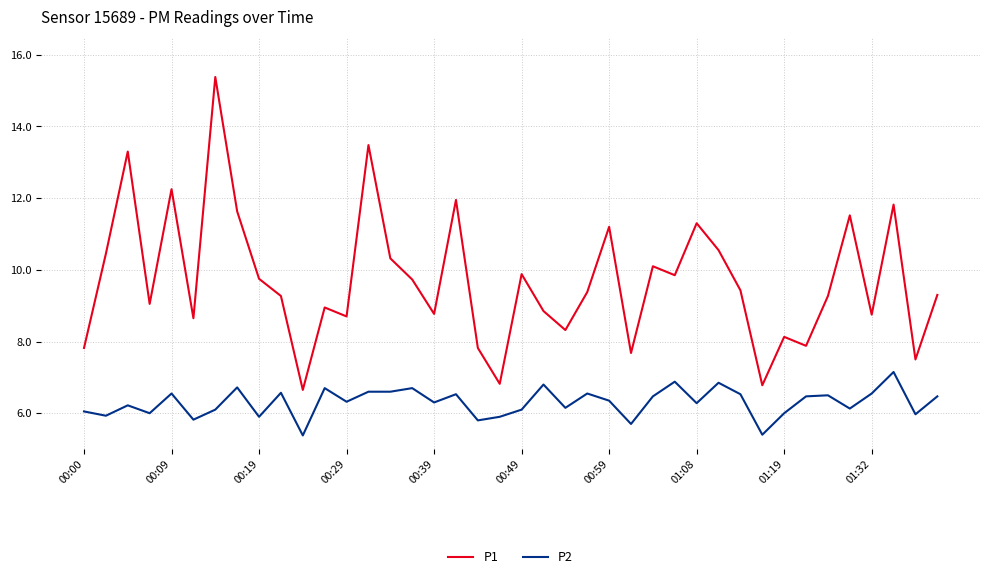

What is the difference between the maximum and minimum values in the P2 series?

1.8